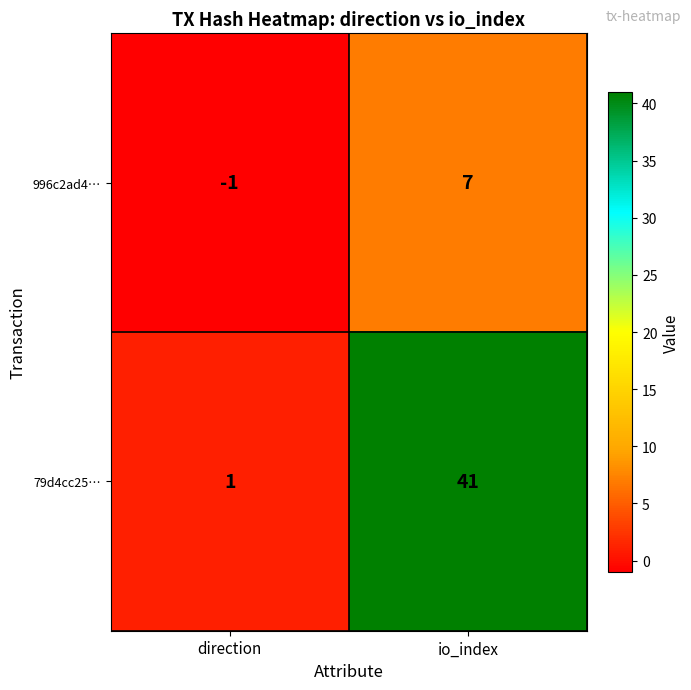

Reading left to right, transcribe all the data shown in this chart.

996c2ad4…: direction=-1	io_index=7
79d4cc25…: direction=1	io_index=41